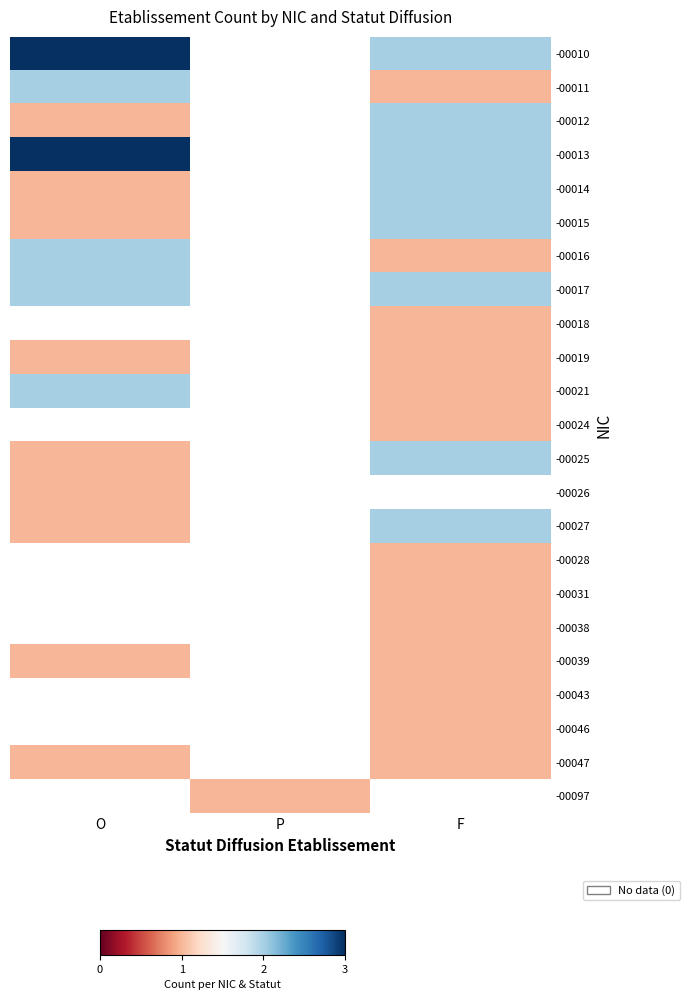

At which label does -00025 reach its peak?

F